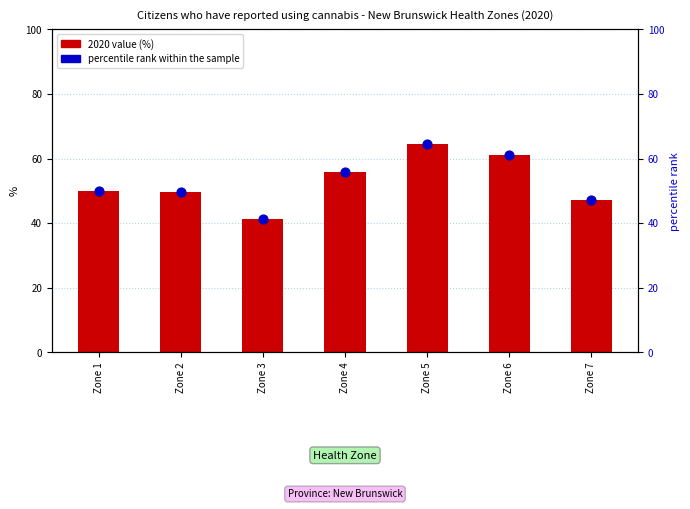

Which series has the largest total across all categories?

2020 value (%)